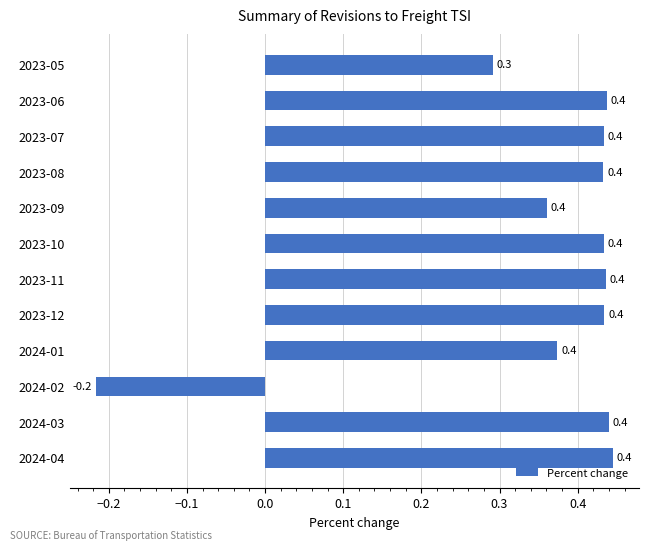

How many categories are shown in the chart?

12